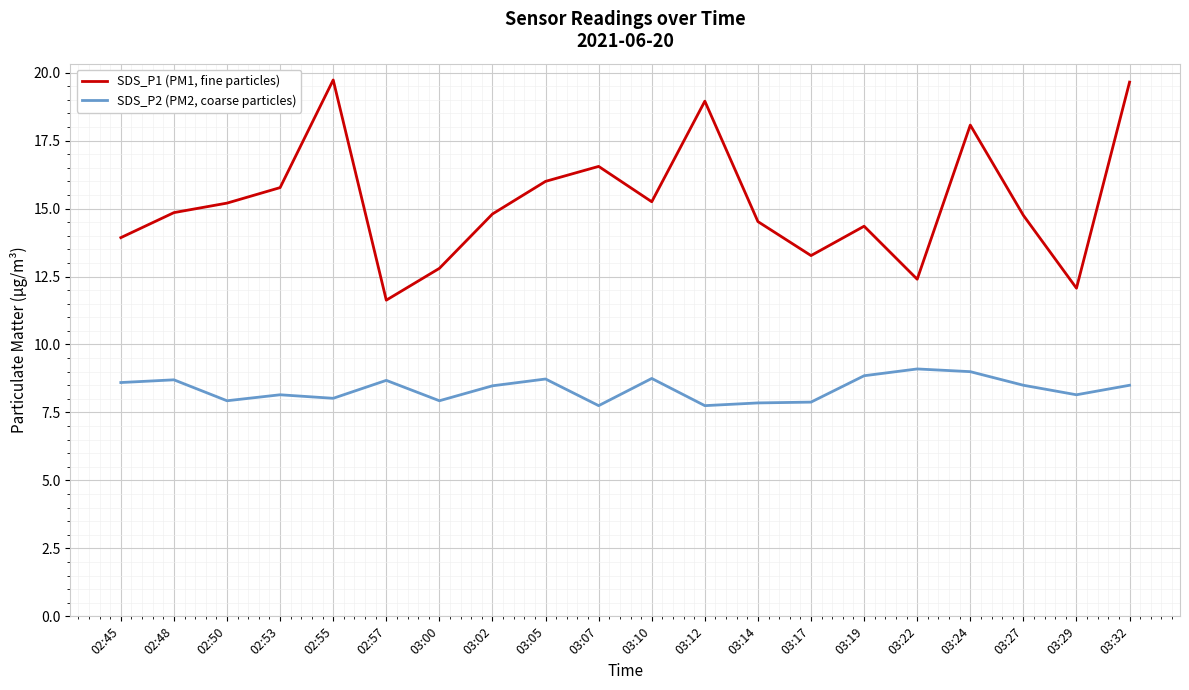

The SDS_P2 (PM2, coarse particles) series shows 8.7 at 03:05. True or false?

True